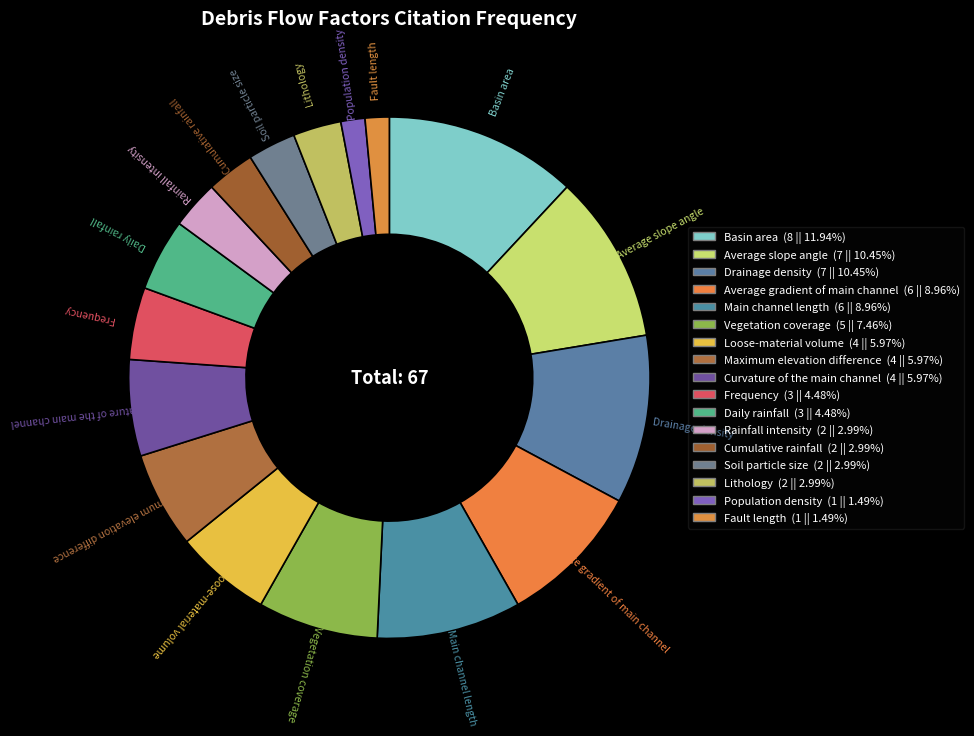

How many slices are in this pie chart?

17